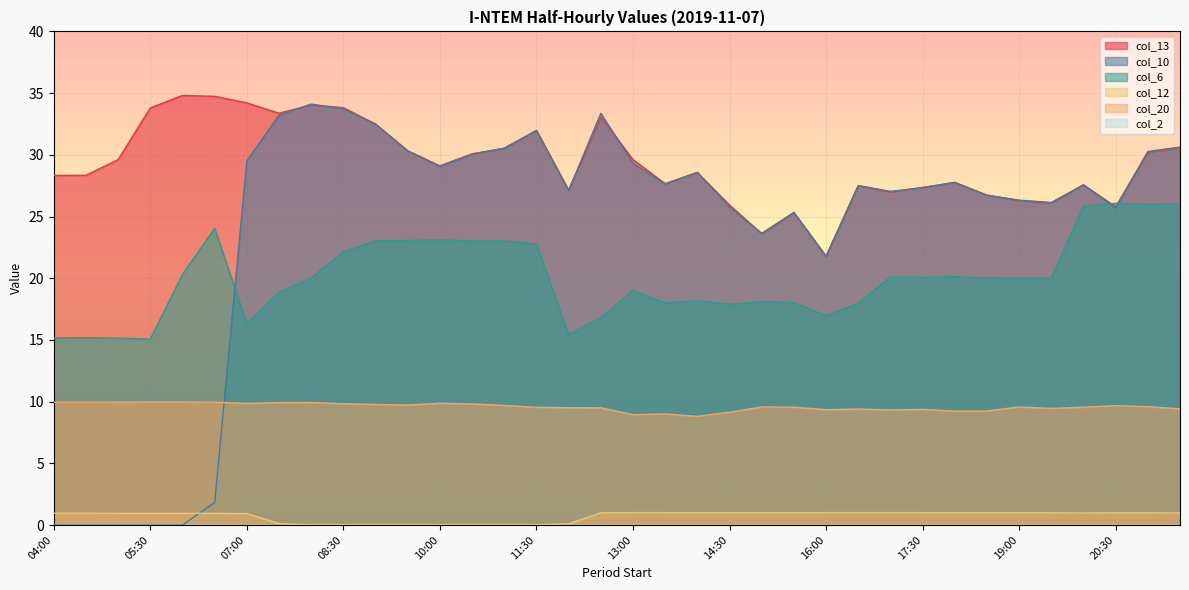

Which series has the widest spread of values?

col_10